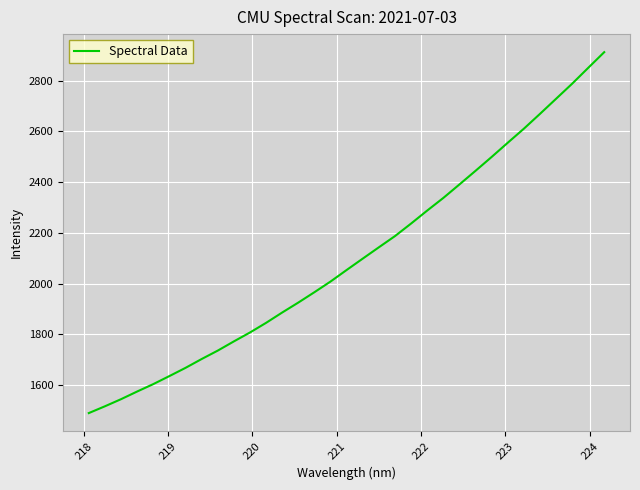

Reading left to right, transcribe all the data shown in this chart.

1489.0	1515.8	1543.8	1574.0	1603.3	1635.0	1667.4	1702.2	1735.5	1771.8	1807.0	1845.0	1885.8	1925.0	1965.9	2008.0	2053.5	2098.4	2143.0	2187.2	2236.7	2287.8	2337.6	2390.7	2444.5	2499.1	2555.1	2610.4	2668.9	2728.3	2787.9	2850.4	2912.6